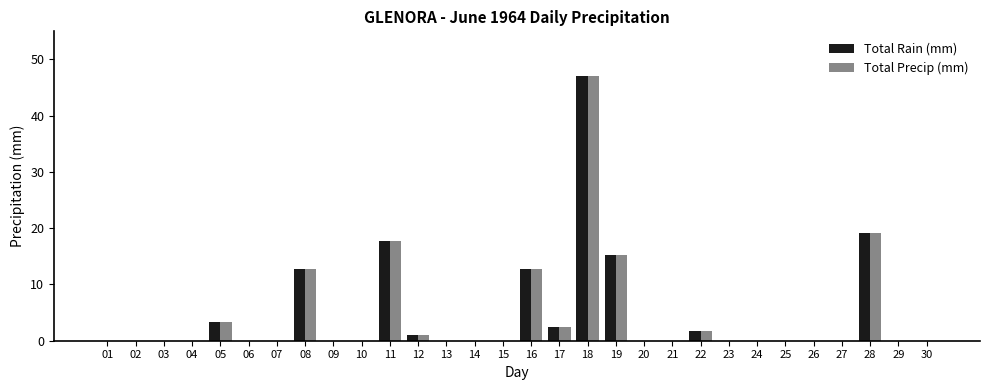

What is the average value of the Total Rain (mm) series?

4.4